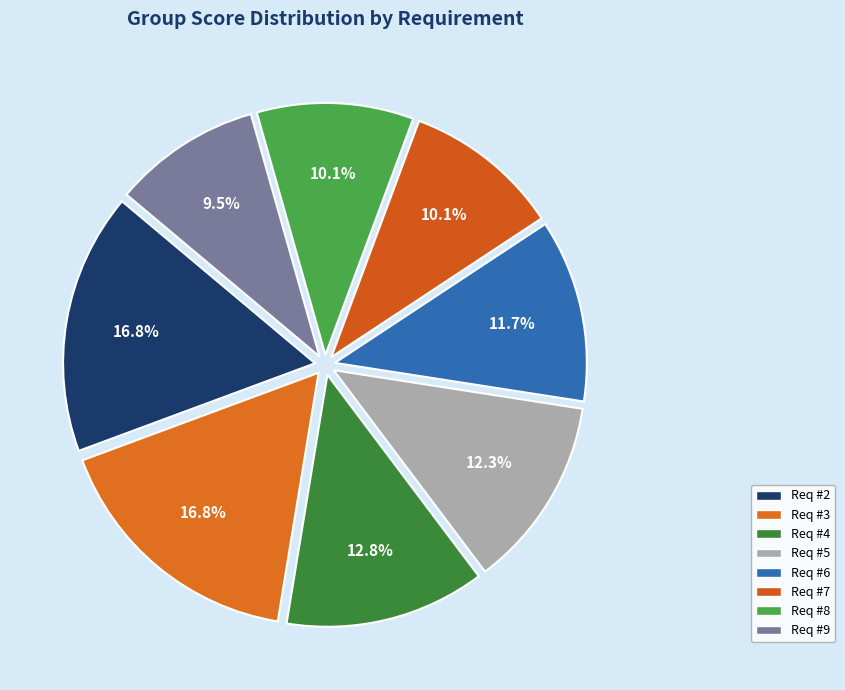

How many slices are in this pie chart?

8